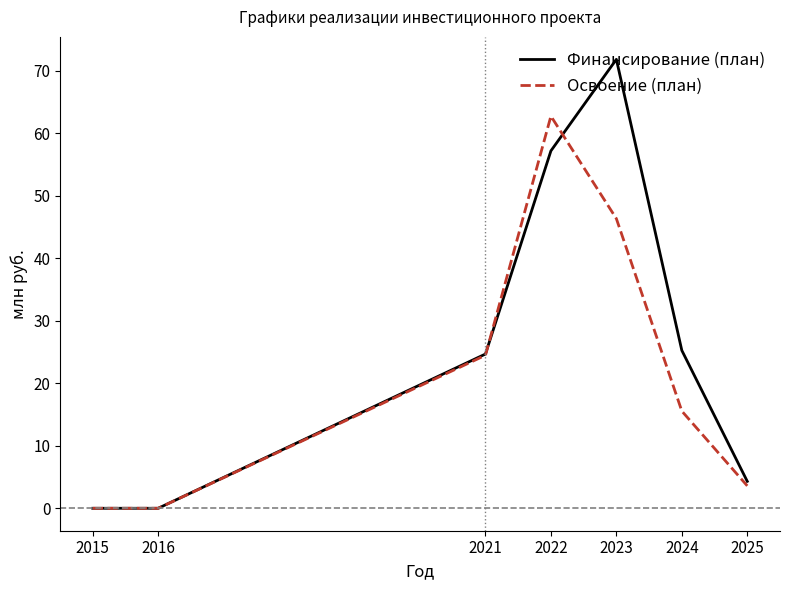

Rank the series at 2023 from highest to lowest value.

Финансирование (план), Освоение (план)